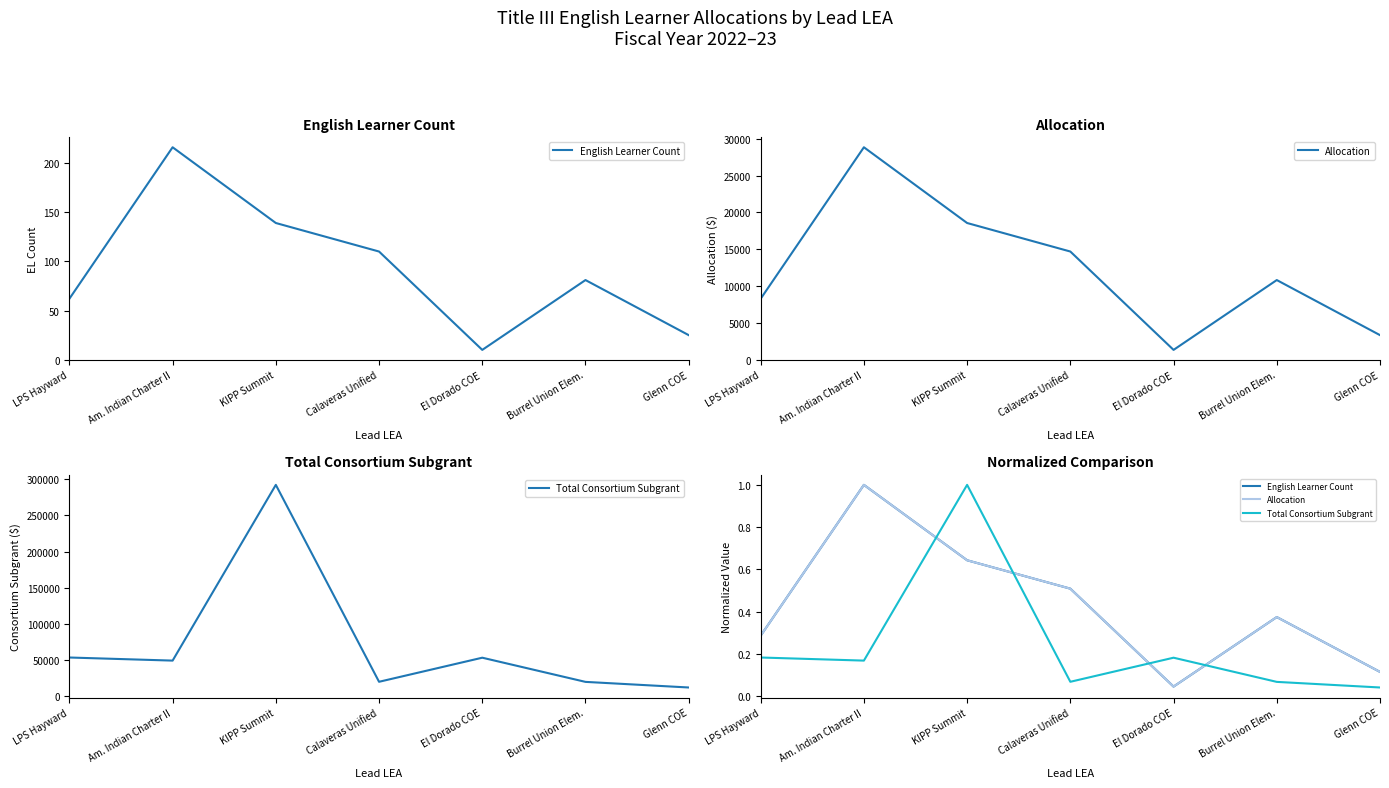

What is the approximate value of Allocation at Am. Indian Charter II?

1.0